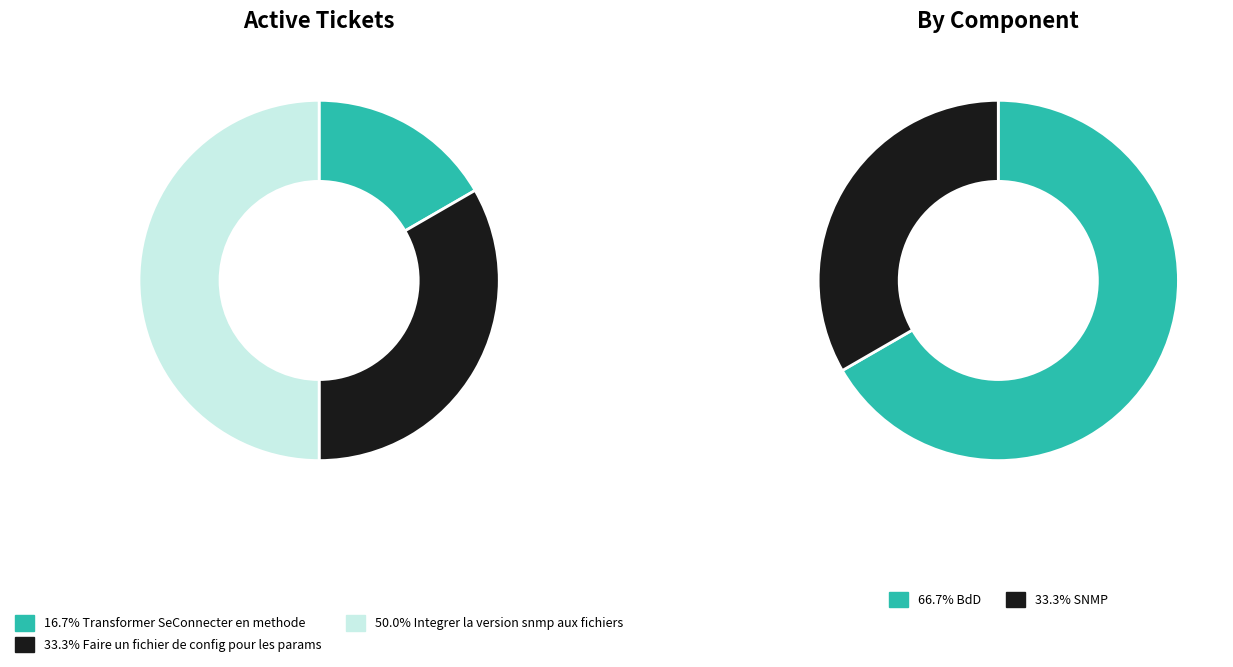

Is the sum of BdD (ticket 1) and BdD (ticket 3) greater than half?

Yes